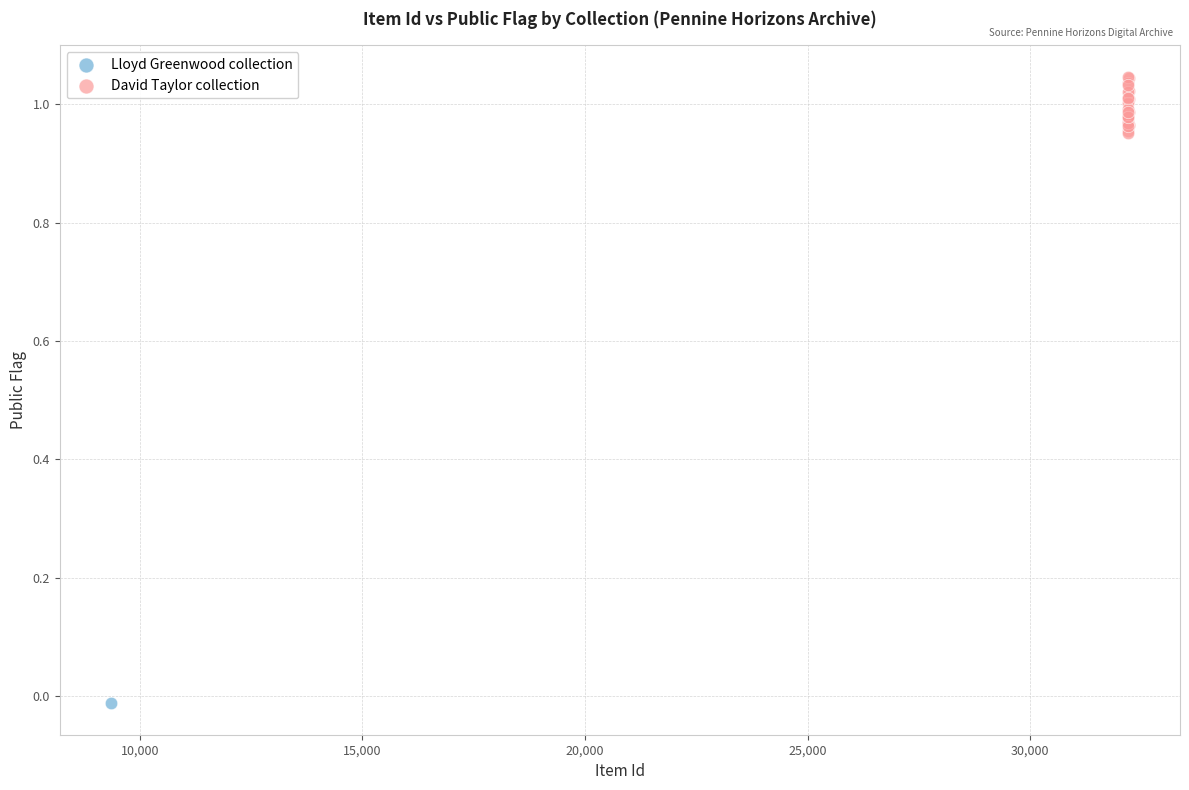

What are all the series names shown in the legend?

Lloyd Greenwood collection, David Taylor collection